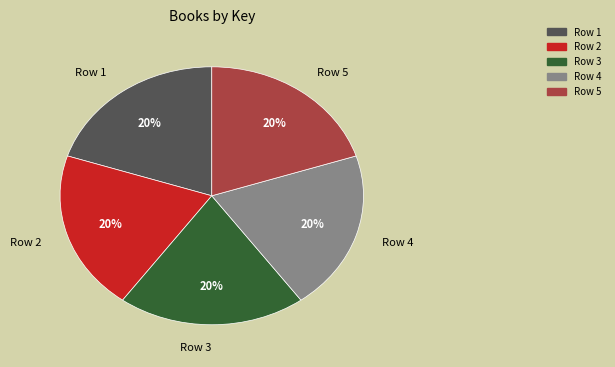

Approximately how many times larger is the value at Row 1 compared to Row 5?

1.0